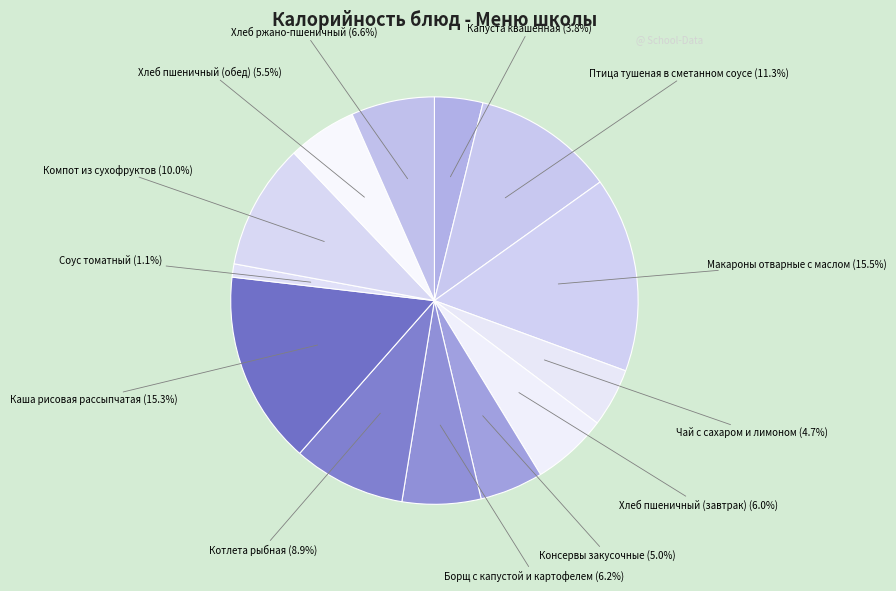

Count the number of slices in the pie.

13